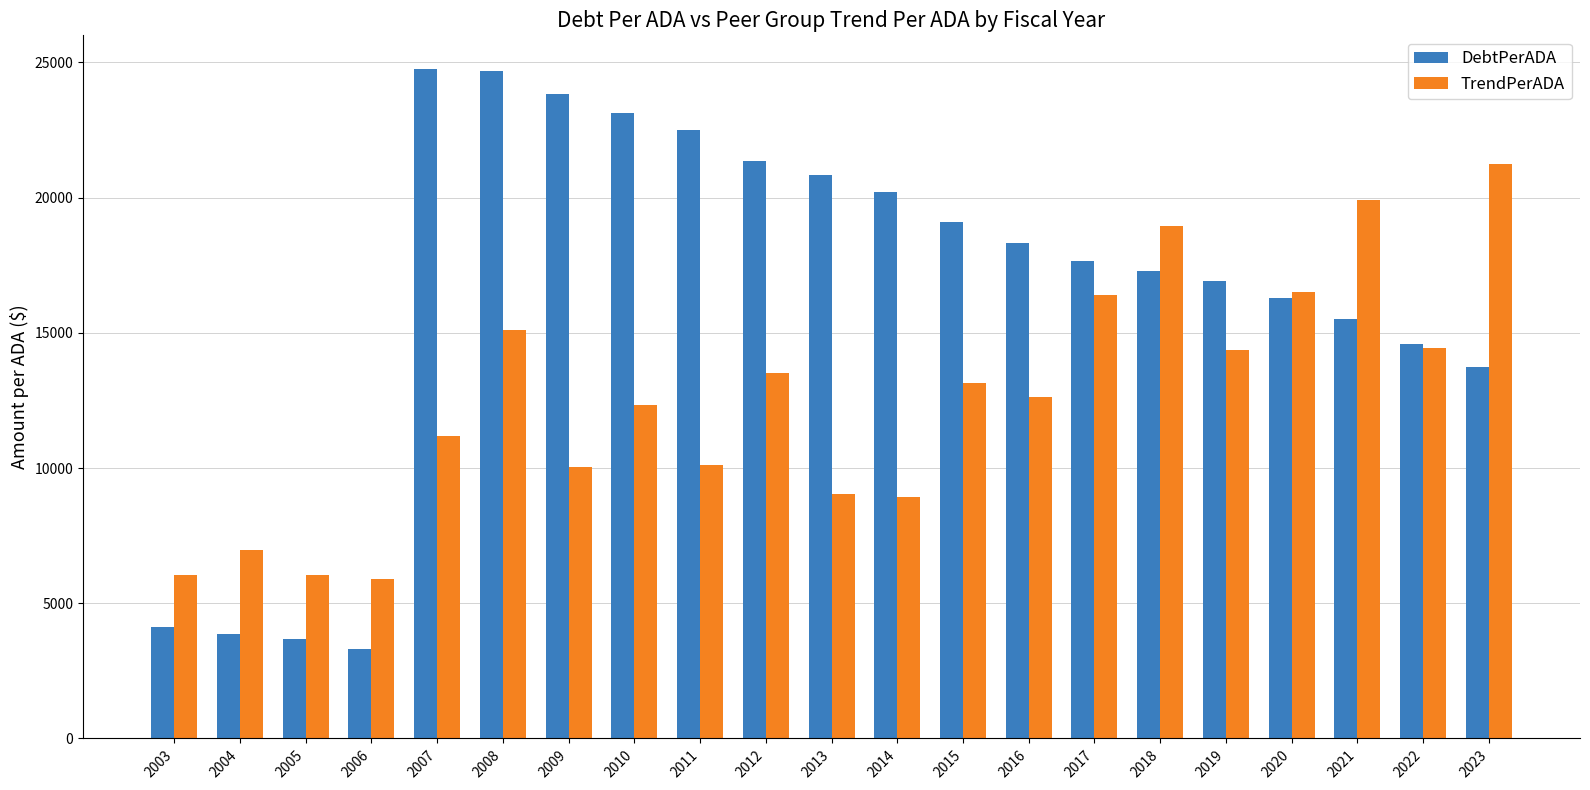

How many bars are there in total?

42